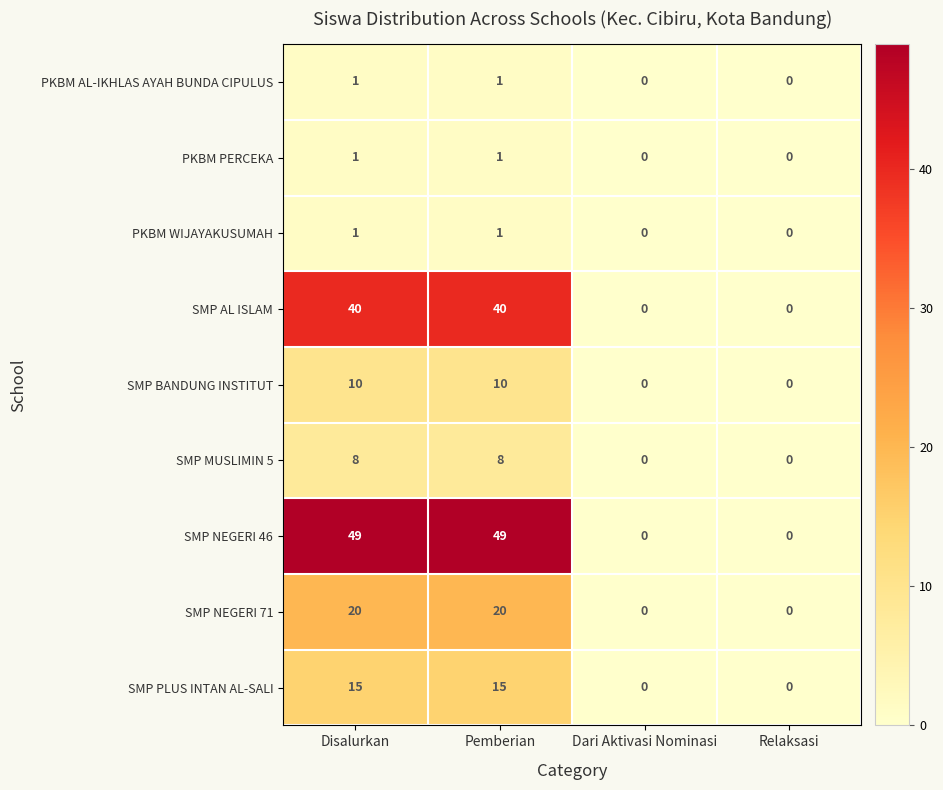

What is the difference between the SMP MUSLIMIN 5 values at Disalurkan and Dari Aktivasi Nominasi?

8